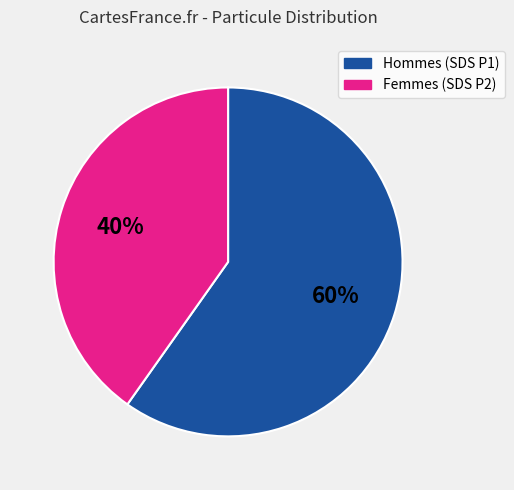

Does any single category account for the majority?

Yes